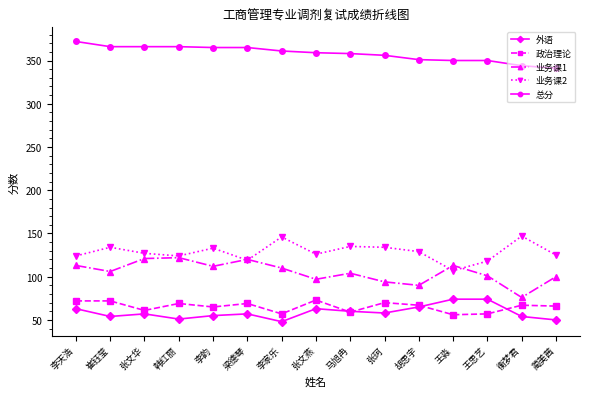

After their last crossing, which series has the higher values: 业务课1 or 业务课2?

业务课2